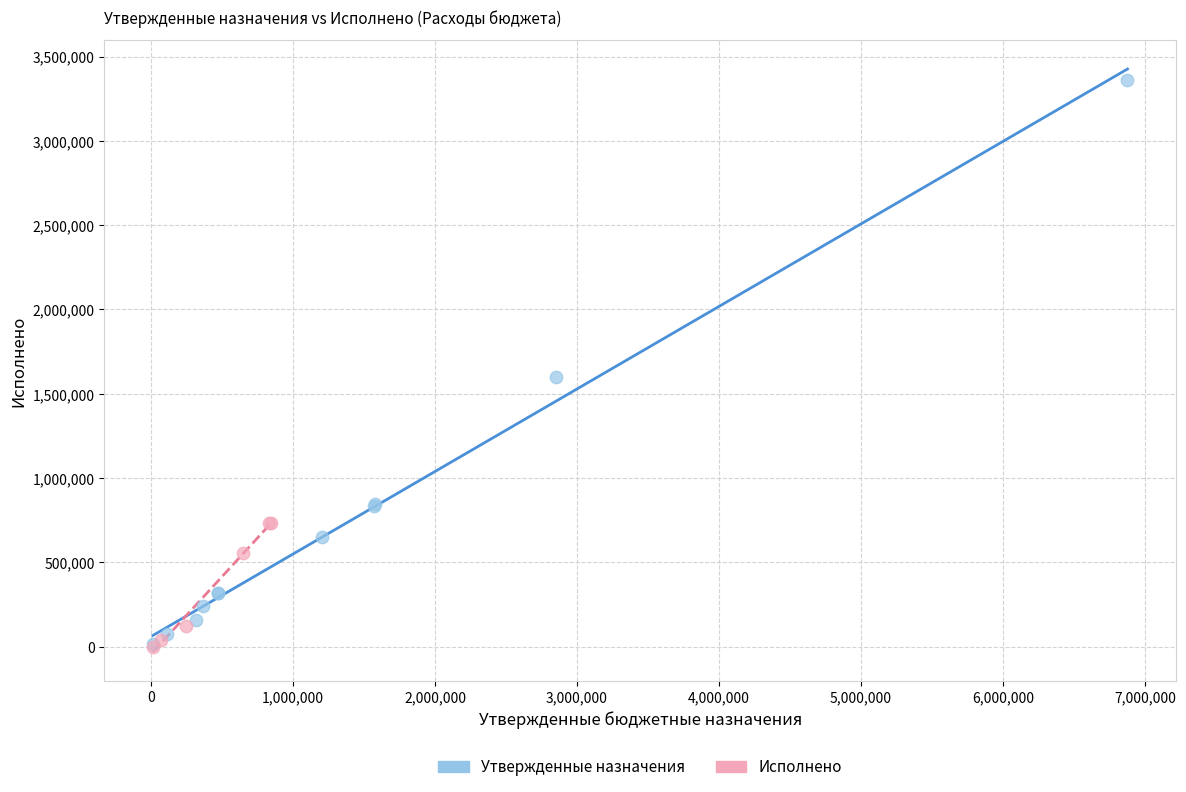

Which series has the largest Y range (max minus min)?

Утвержденные назначения